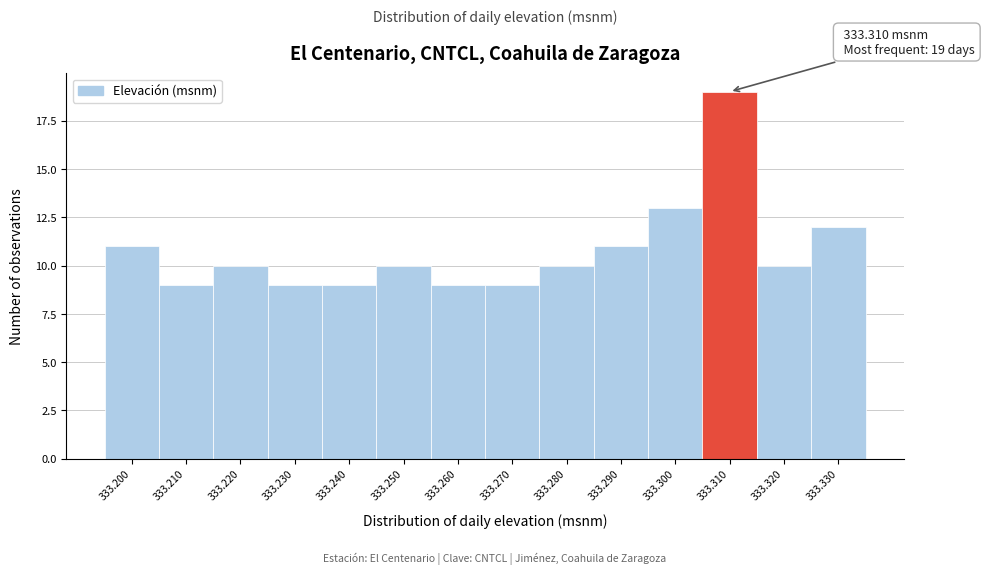

Which range on the x-axis has the tallest bar?

333.305 to 333.315